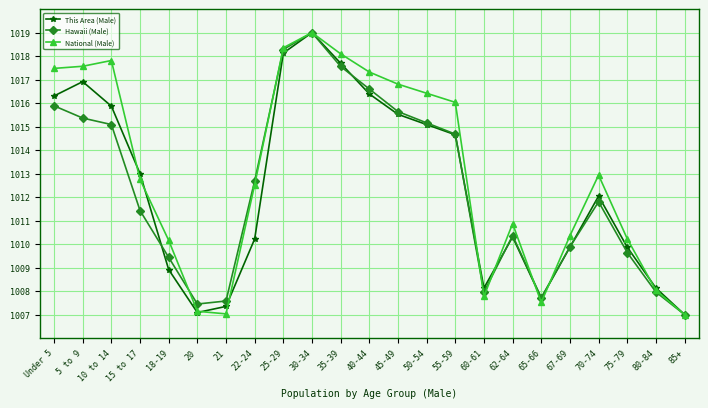

What are all the series names shown in the legend?

This Area (Male), Hawaii (Male), National (Male)